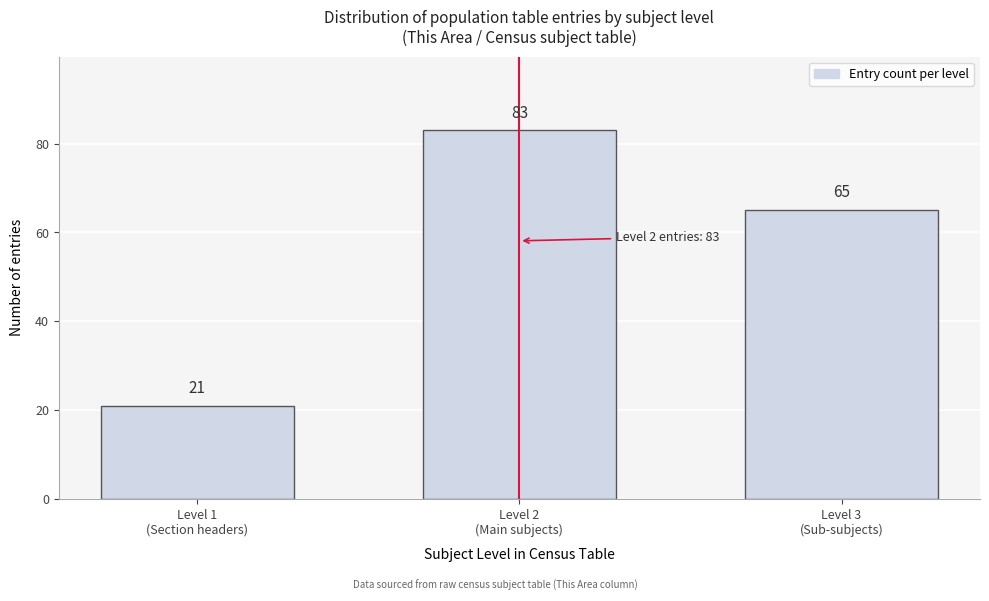

Reading left to right, transcribe all the data shown in this chart.

21	83	65